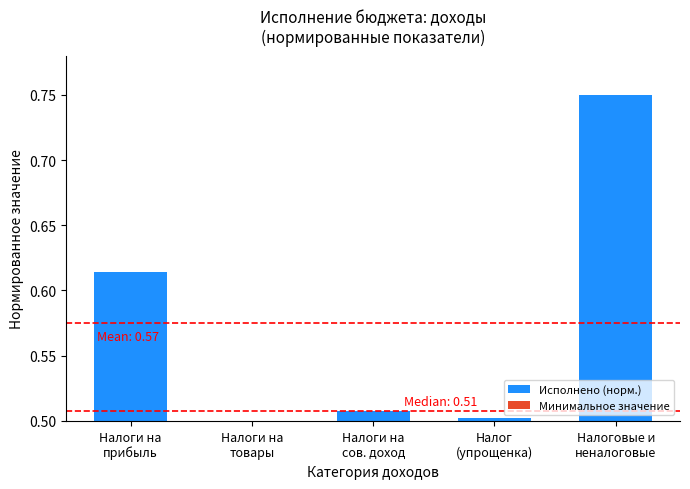

What is the sum of all values?

2.9